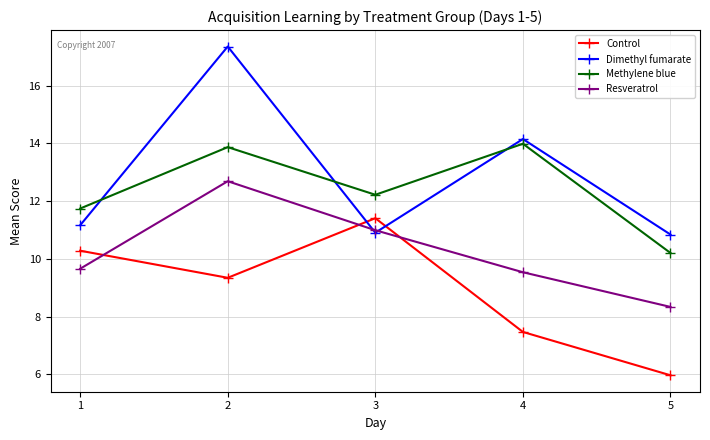

True or false: Methylene blue has more than 2 points higher than both neighbors.

False